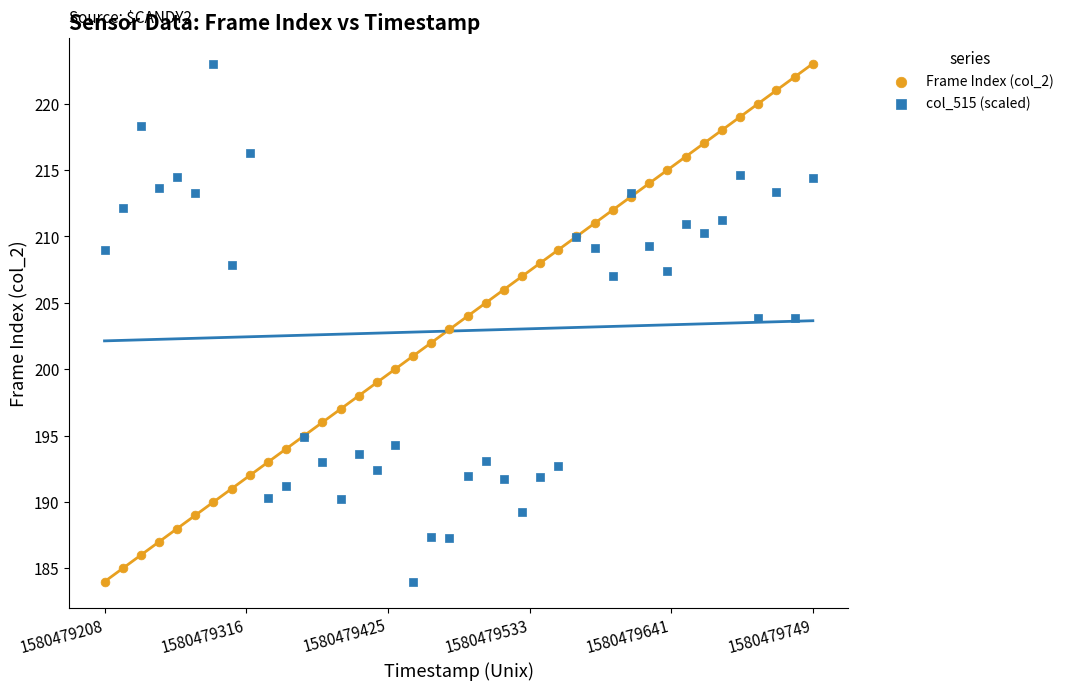

What is the X range (max minus min) for the scatter plot?

541.3